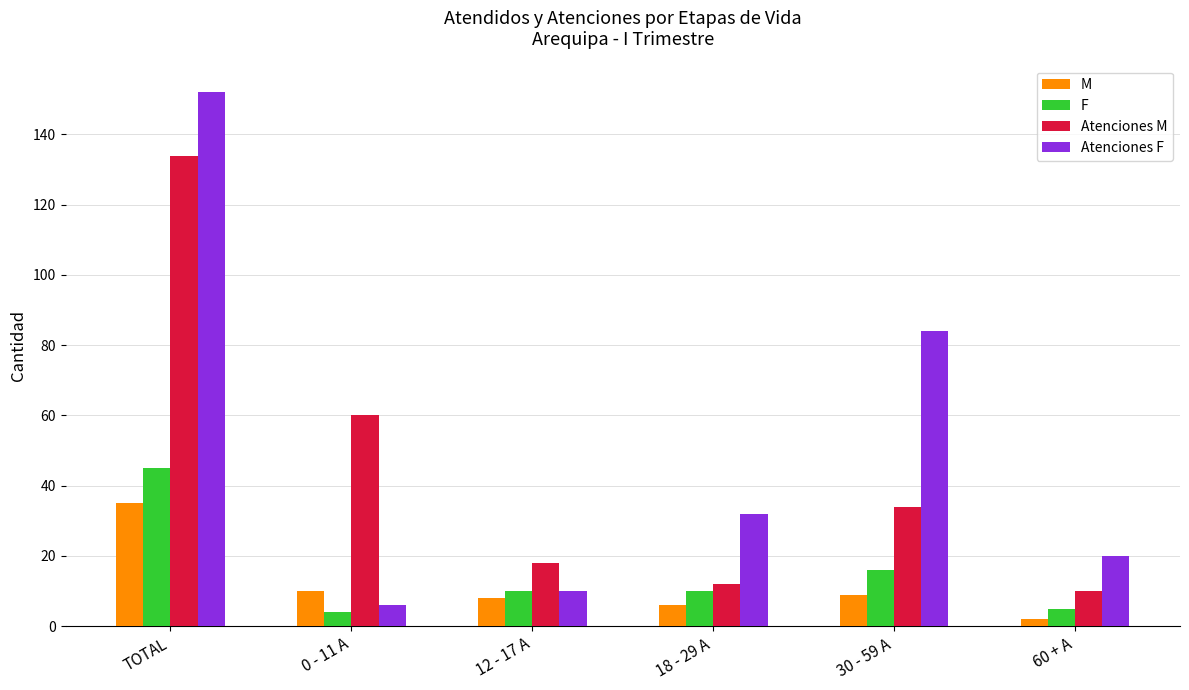

What is the highest value of the Atenciones F series?

152